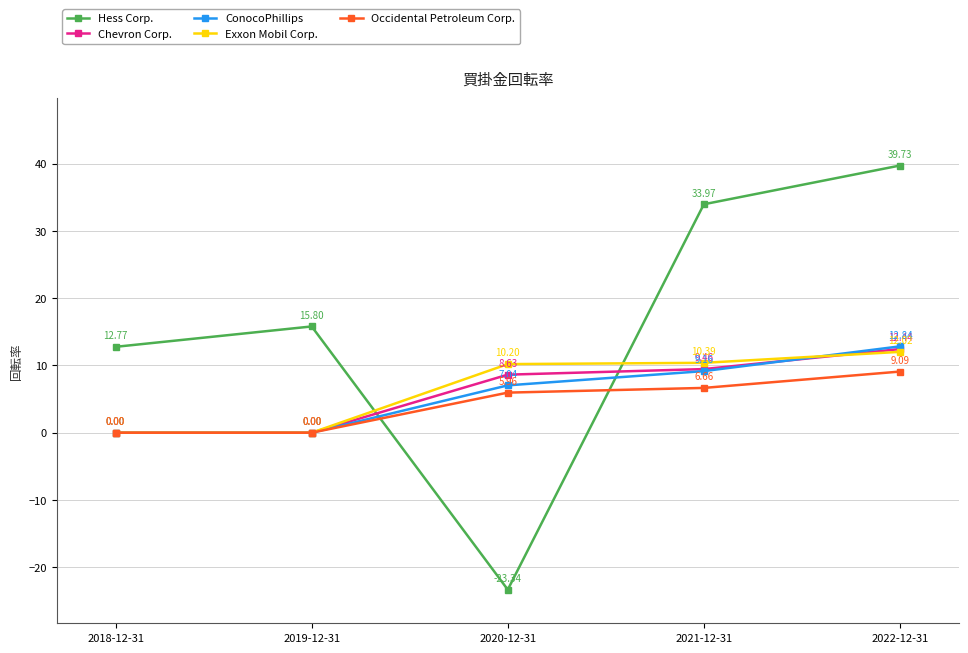

Which series has the widest spread of values?

Hess Corp.